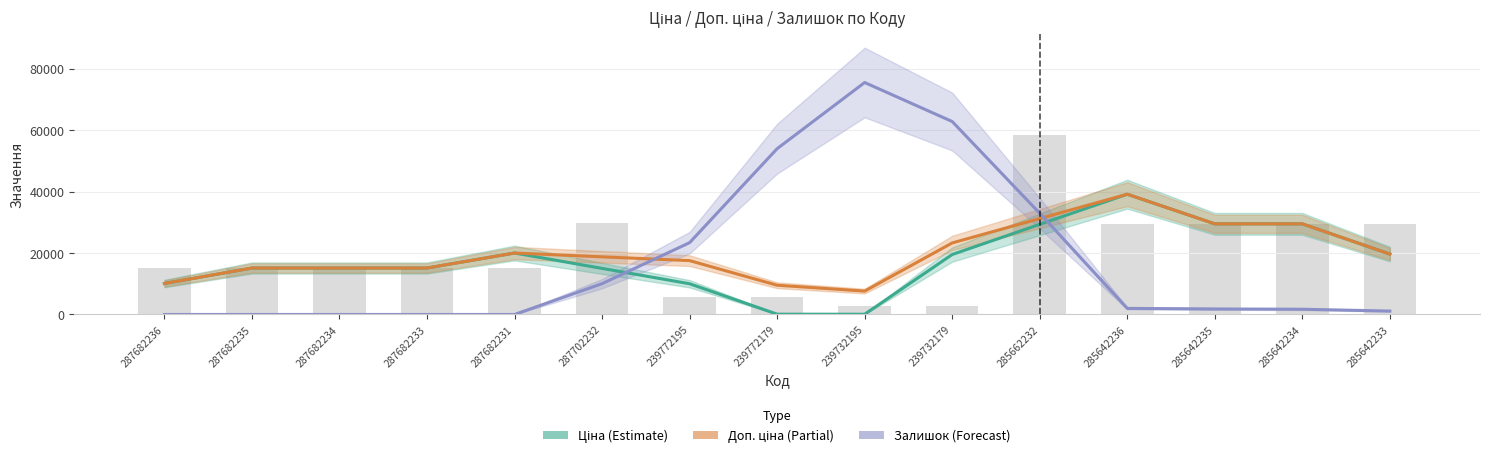

Reading right to left, what are all the values shown in this chart?

Ціна (Estimate): 19661.0	29491.5	29491.5	39136.5	29325.0	19513.5	76.1	95.1	9991.8	14993.8	19995.8	15120.0	15120.0	15120.0	10080.0
Доп. ціна (Partial): 19661.0	29491.5	29491.5	39136.5	31207.7	23278.8	7606.7	9508.3	17522.4	18759.1	19995.8	15120.0	15120.0	15120.0	10080.0
Залишок (Forecast, scaled): 1104.0	1702.0	1794.0	1978.0	32935.7	62789.4	75485.3	53957.5	23367.8	10027.9	0.0	0.0	0.0	0.0	0.0